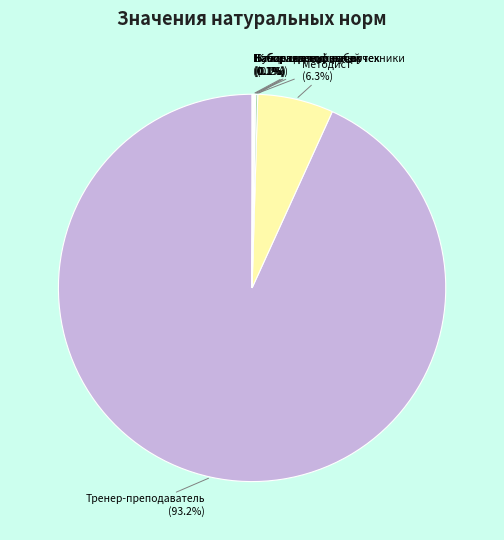

Does any single category account for the majority?

Yes